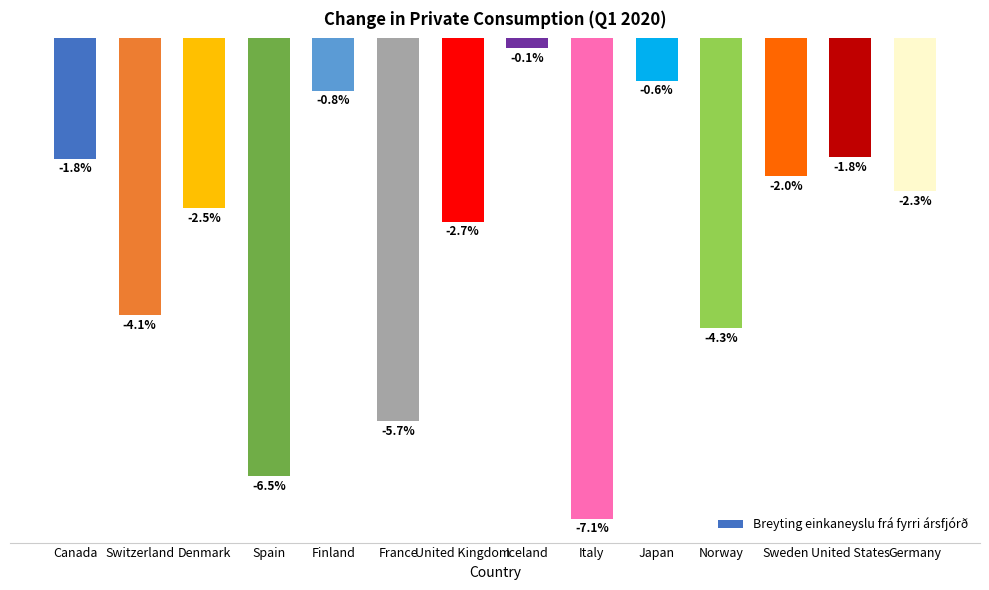

At which category does the chart reach its peak across all series?

Iceland